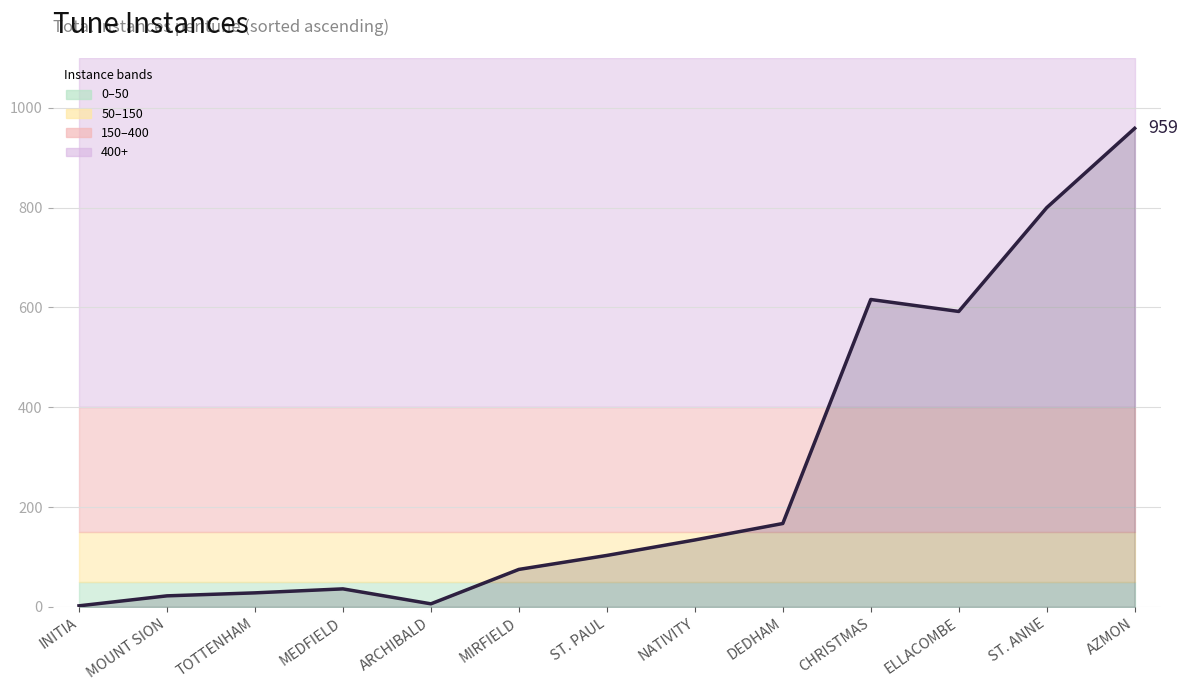

Which label corresponds to the largest value in the chart?

AZMON